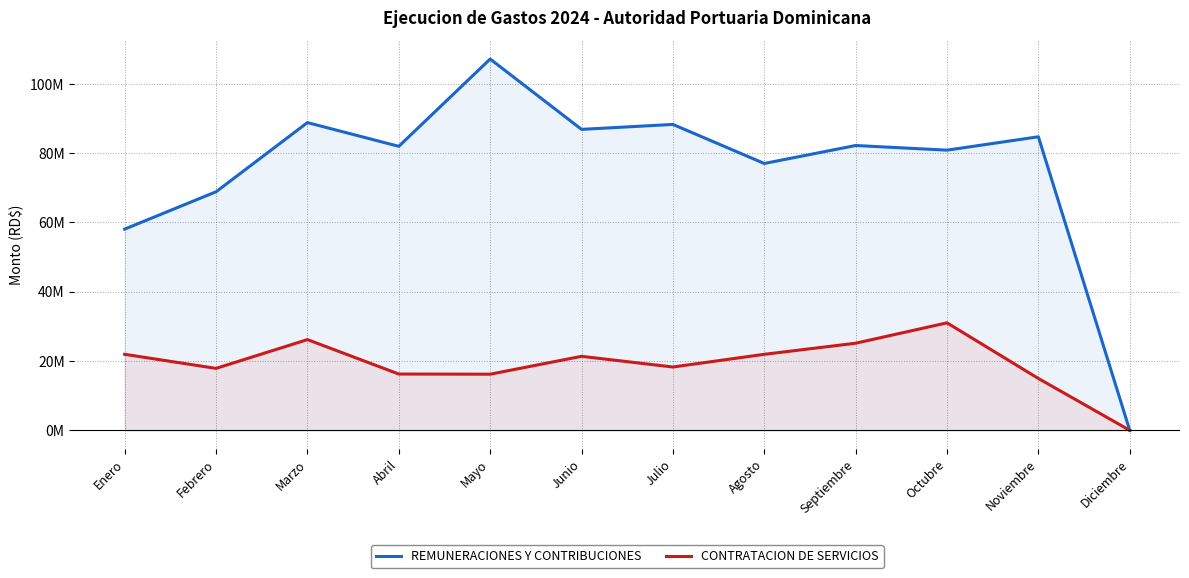

What is the label of the 3rd point from the left?

Marzo